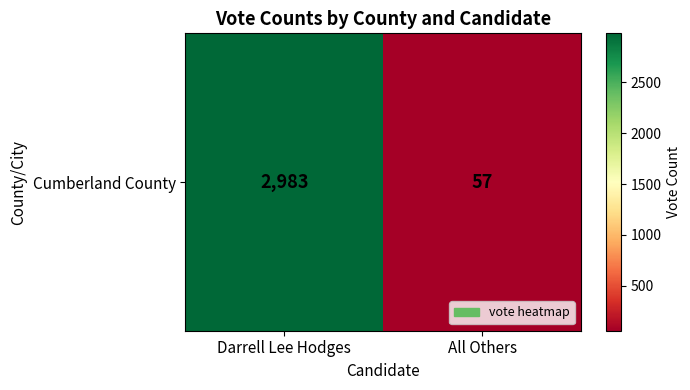

What is the change in value from Darrell Lee Hodges to All Others?

-2926